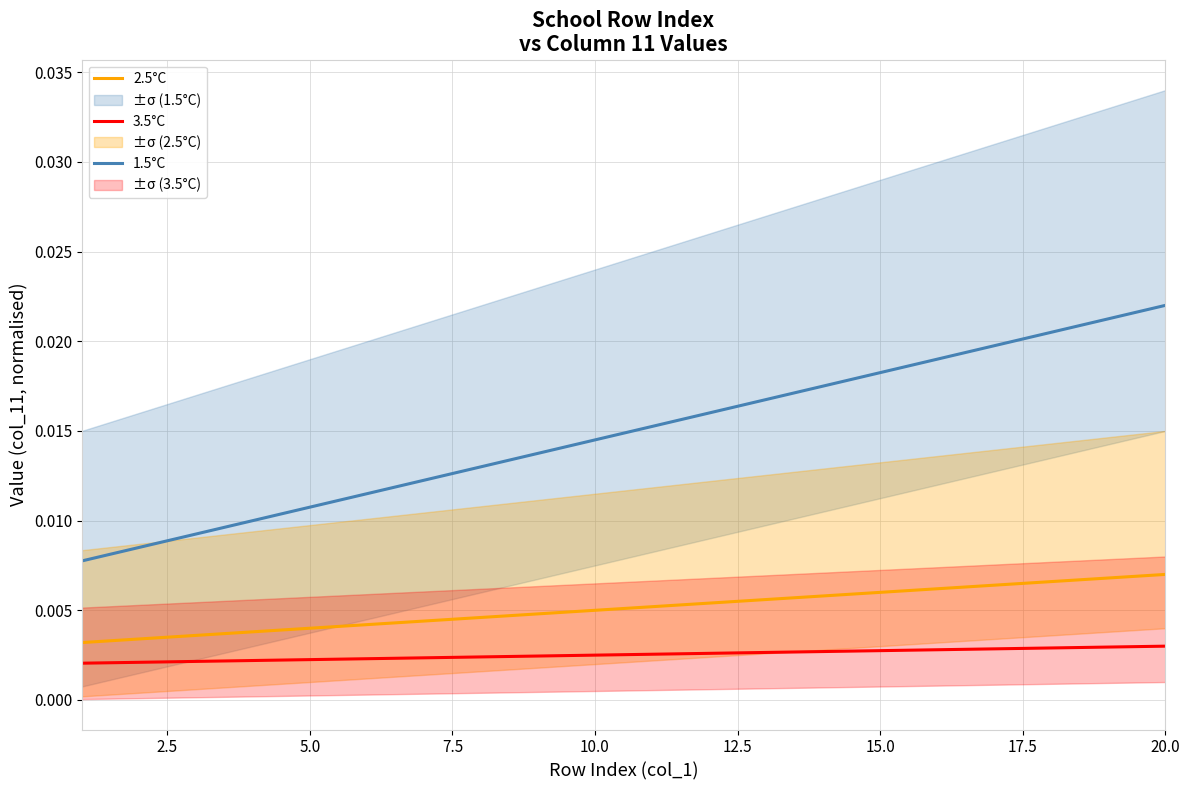

True or false: 3.5°C and 1.5°C cross at least once.

False